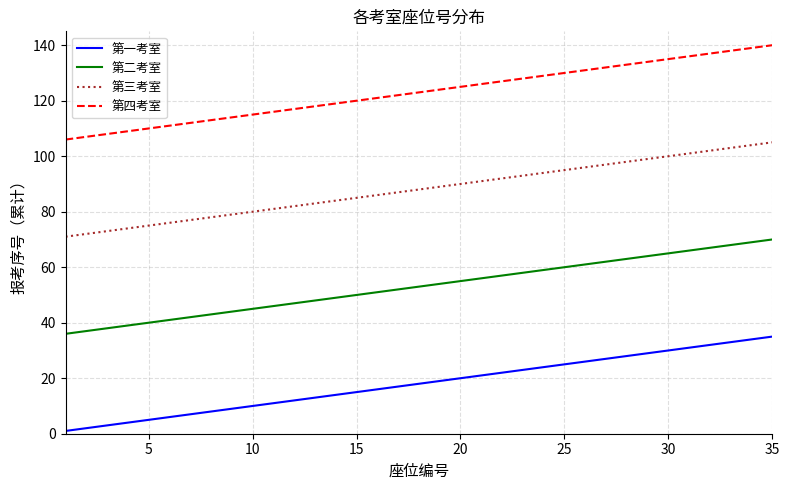

Rank the series by their average value, from highest to lowest.

第四考室, 第三考室, 第二考室, 第一考室